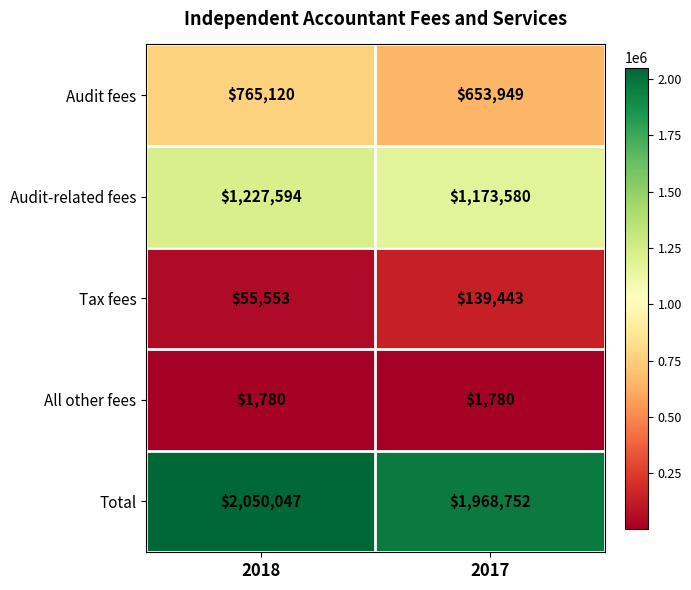

What is the average value of the Tax fees series?

97498